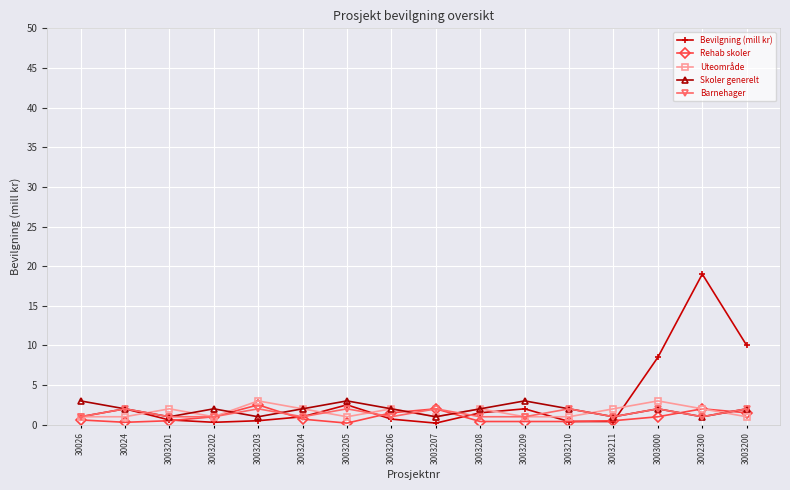

What is the value of the Barnehager point at the 1st from the left?

1.0